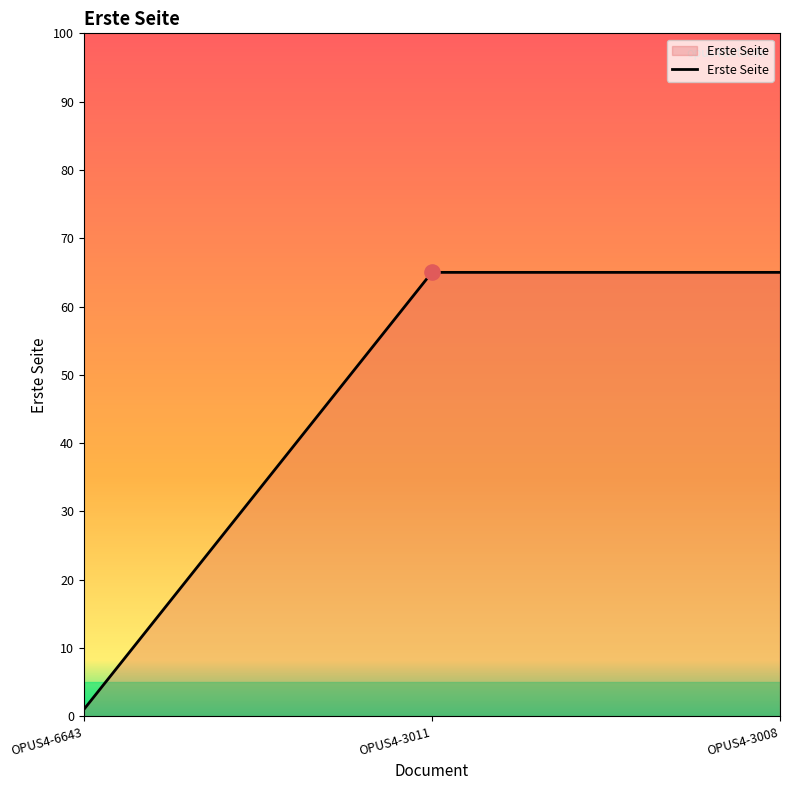

Approximately how many times larger is the value at OPUS4-3011 compared to OPUS4-3008?

1.0